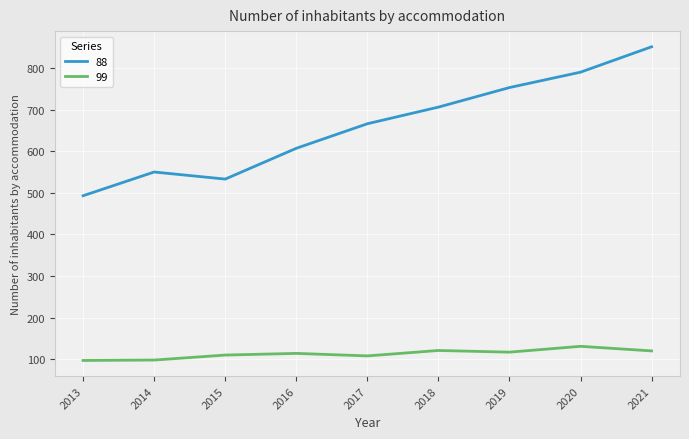

Is the value of 99 at 2016 greater than the value of 88 at 2013?

No